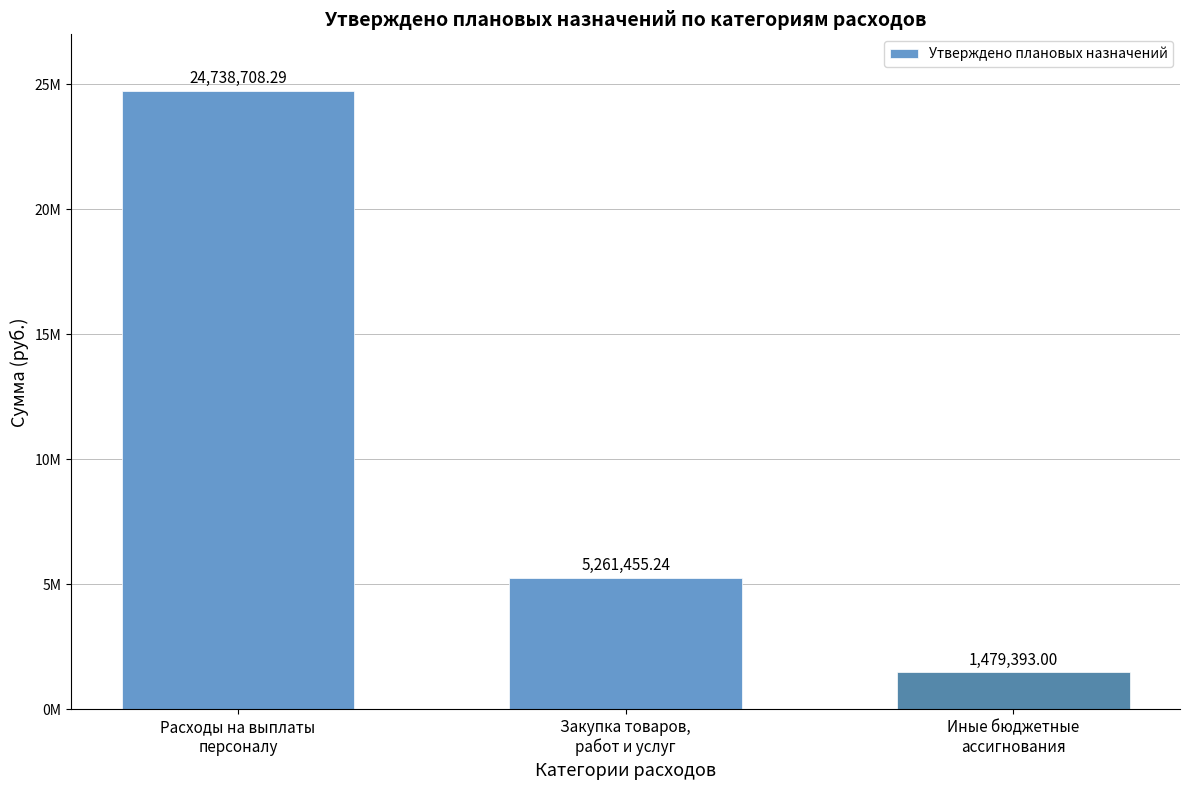

Does the chart contain any negative values?

No